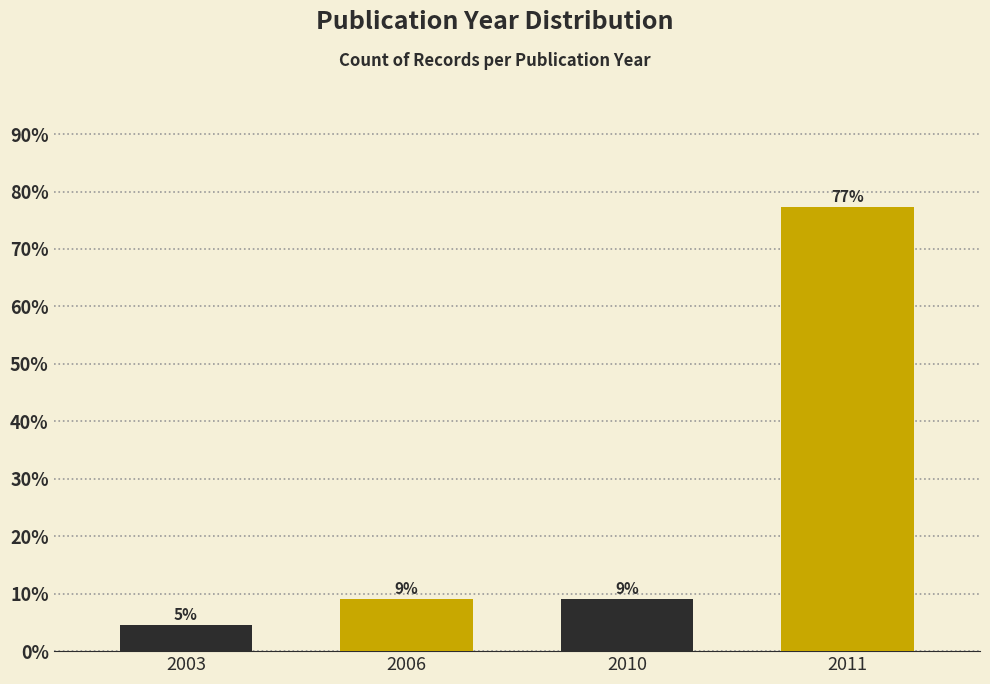

How many bars are there in total?

4